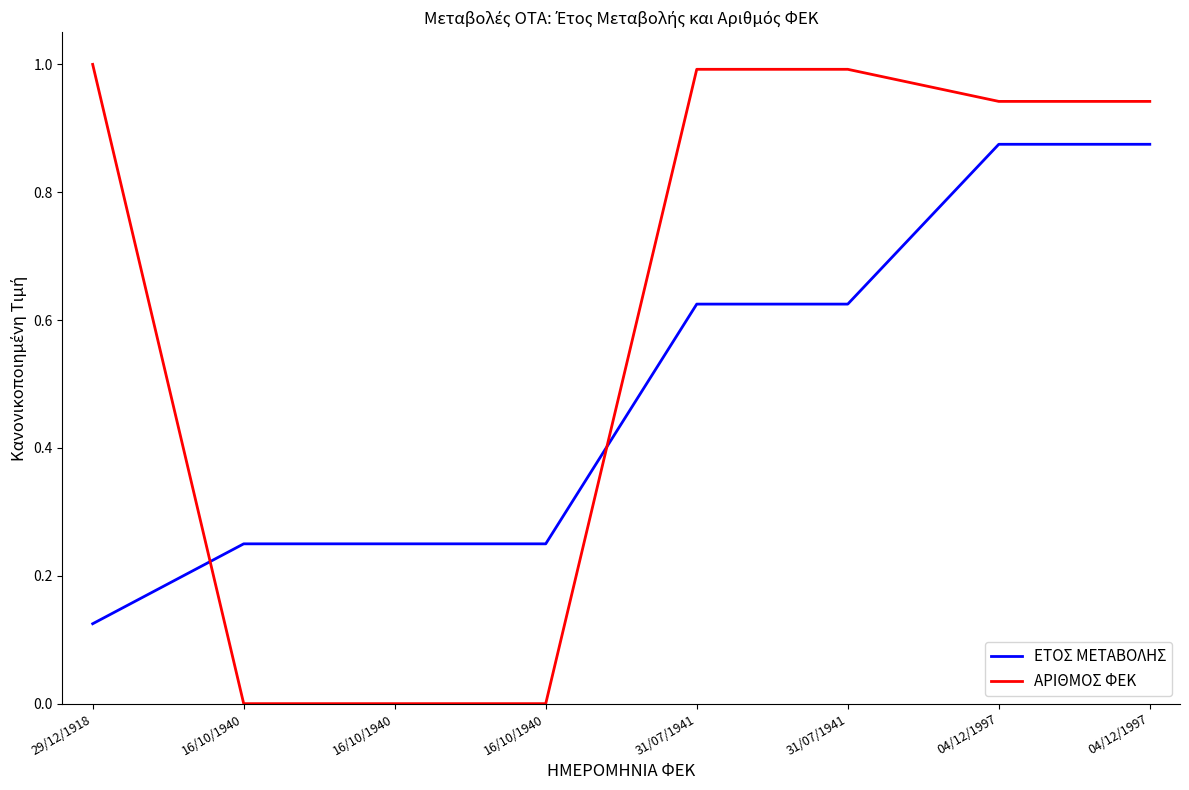

How many times do ΑΡΙΘΜΟΣ ΦΕΚ and ΕΤΟΣ ΜΕΤΑΒΟΛΗΣ cross each other?

2